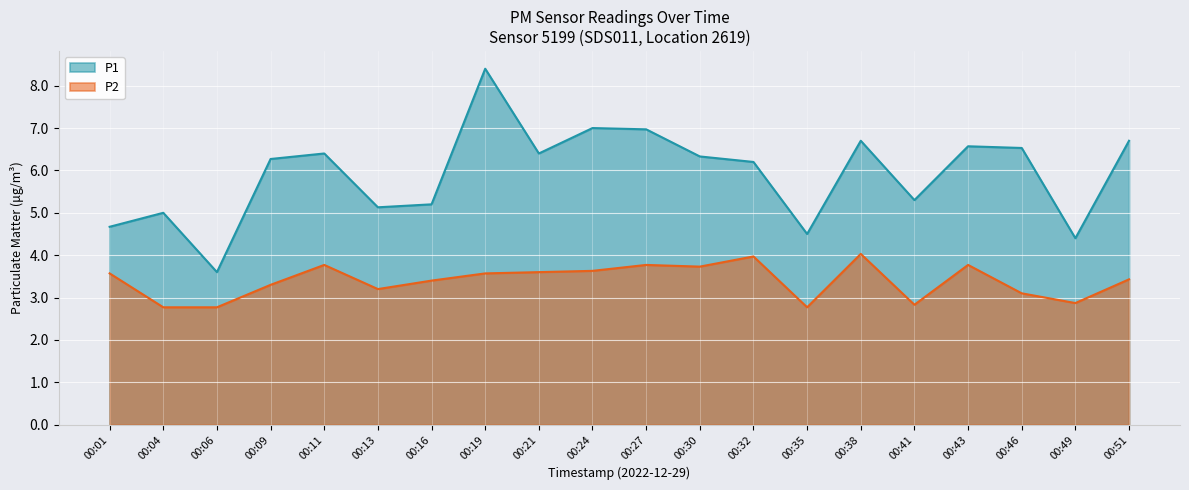

What is the value of the P2 point at the 8th from the left?

3.6